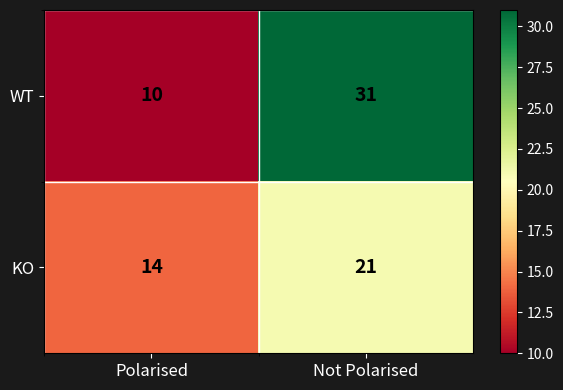

At which category is the sum across all series the highest?

Not Polarised